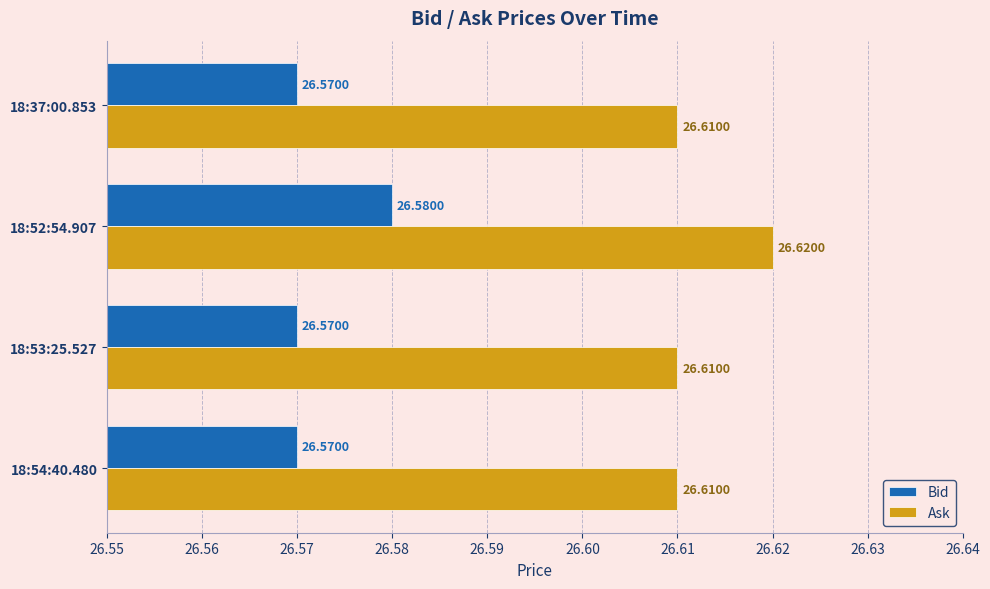

Which series has the widest spread of values?

Ask